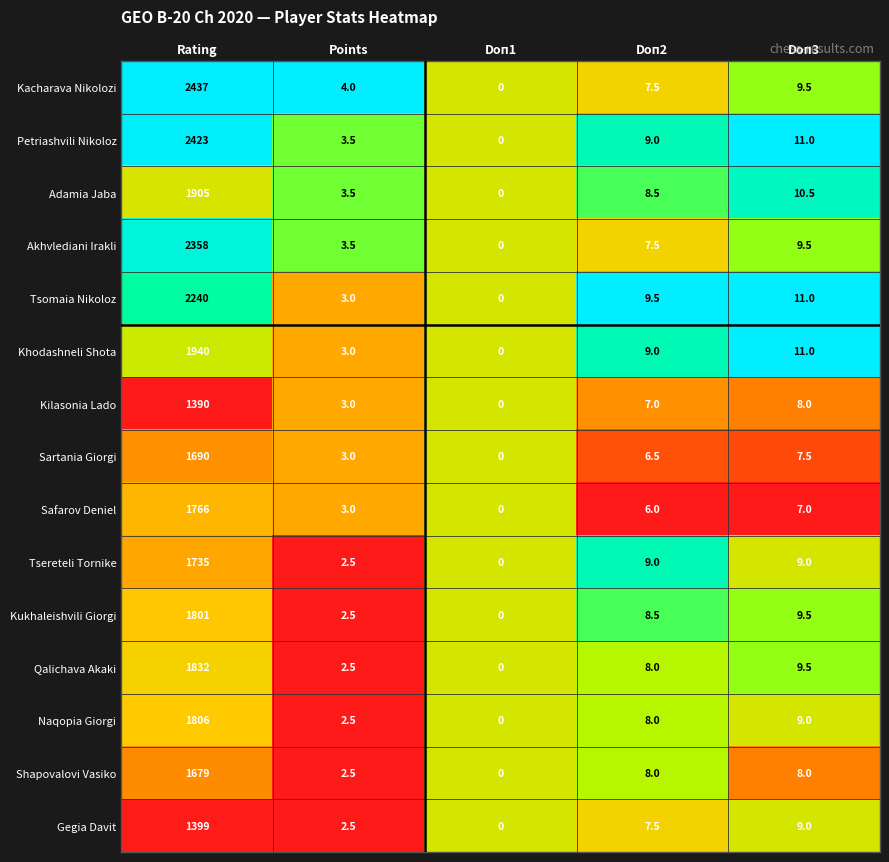

What is the difference between the maximum and minimum values in the Kacharava Nikolozi series?

2437.0